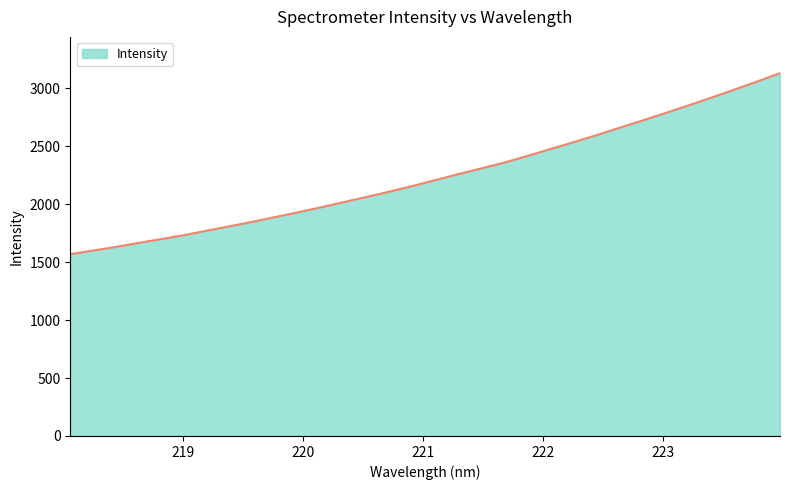

What is the smallest value displayed?

1569.3